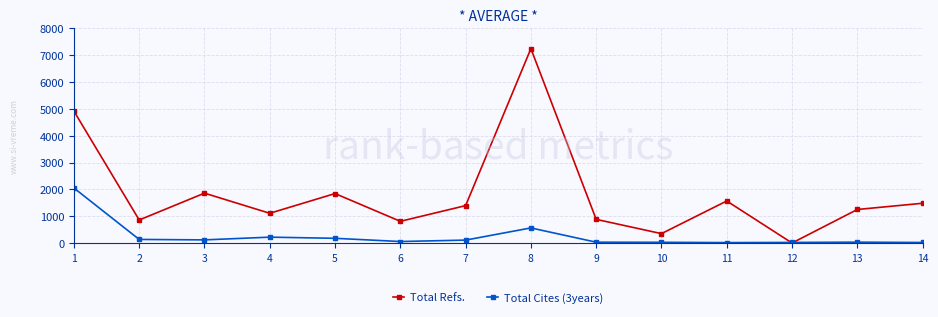

How many categories are shown in the chart?

14